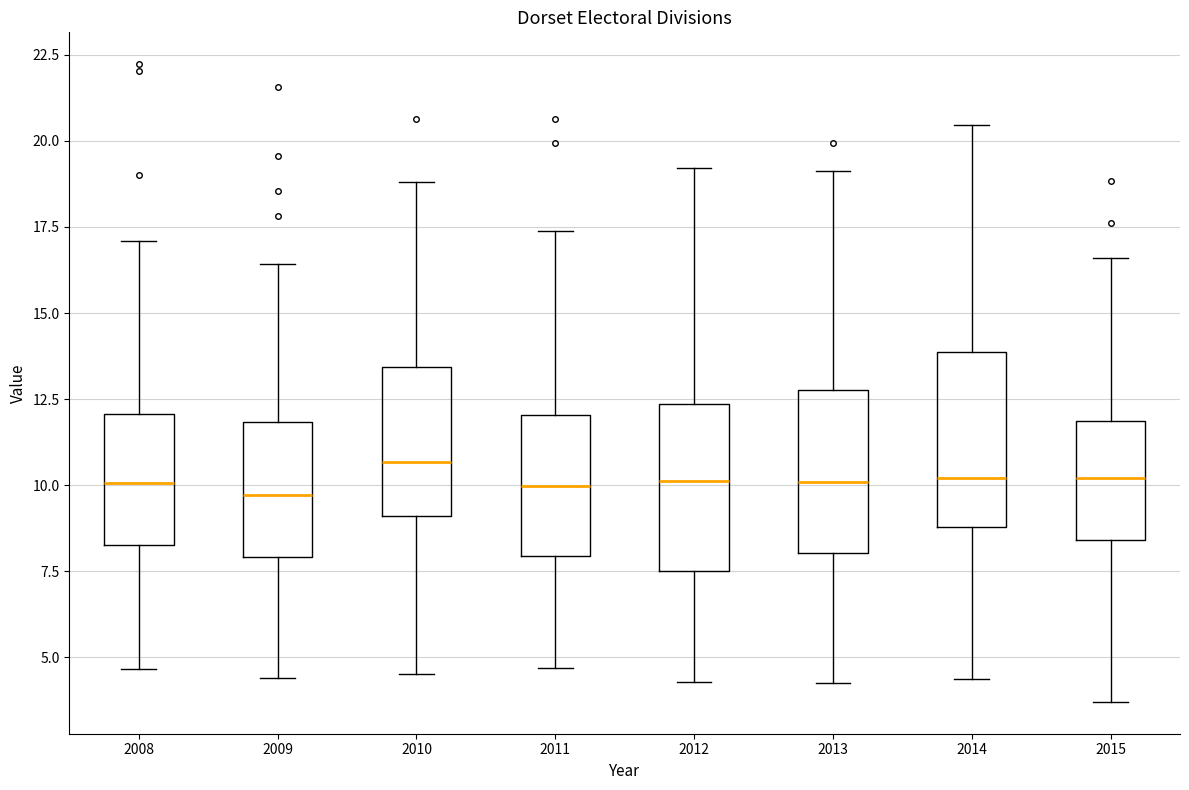

Reading left to right, read every box against the y-axis: the position of its median line, the range the box covers, and the ends of its whiskers. The values are not printed on the chart, so give them approximately, as read against the axis.

2008: median 10.0, box 8.5 to 12.0, whiskers 4.5 to 17.0
2009: median 9.5, box 8.0 to 12.0, whiskers 4.5 to 16.5
2010: median 10.5, box 9.0 to 13.5, whiskers 4.5 to 19.0
2011: median 10.0, box 8.0 to 12.0, whiskers 4.5 to 17.5
2012: median 10.0, box 7.5 to 12.5, whiskers 4.5 to 19.0
2013: median 10.0, box 8.0 to 13.0, whiskers 4.5 to 19.0
2014: median 10.0, box 9.0 to 14.0, whiskers 4.5 to 20.5
2015: median 10.0, box 8.5 to 12.0, whiskers 3.5 to 16.5